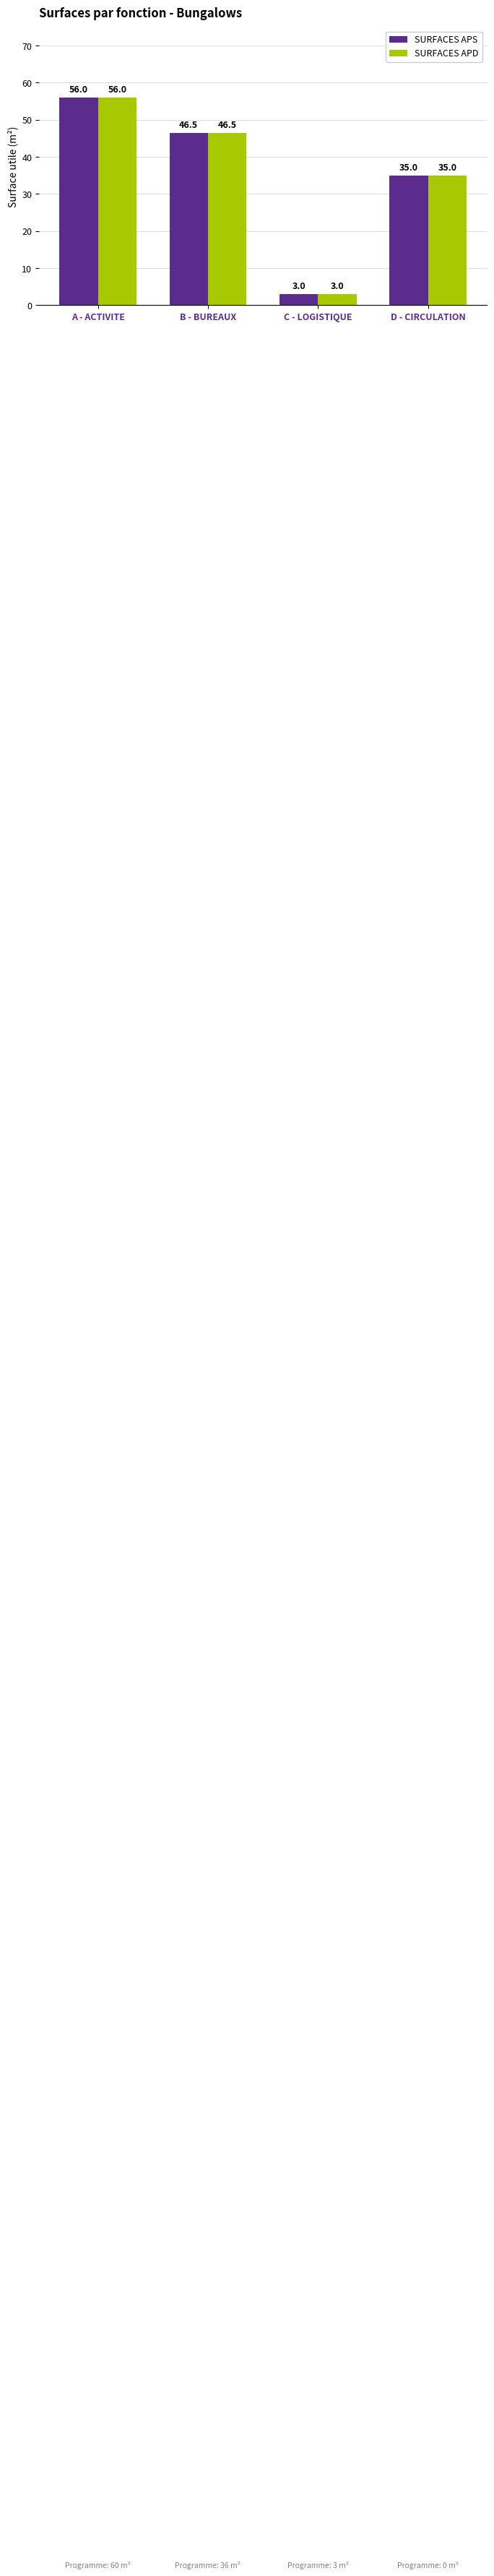

Does the chart contain any negative values?

No